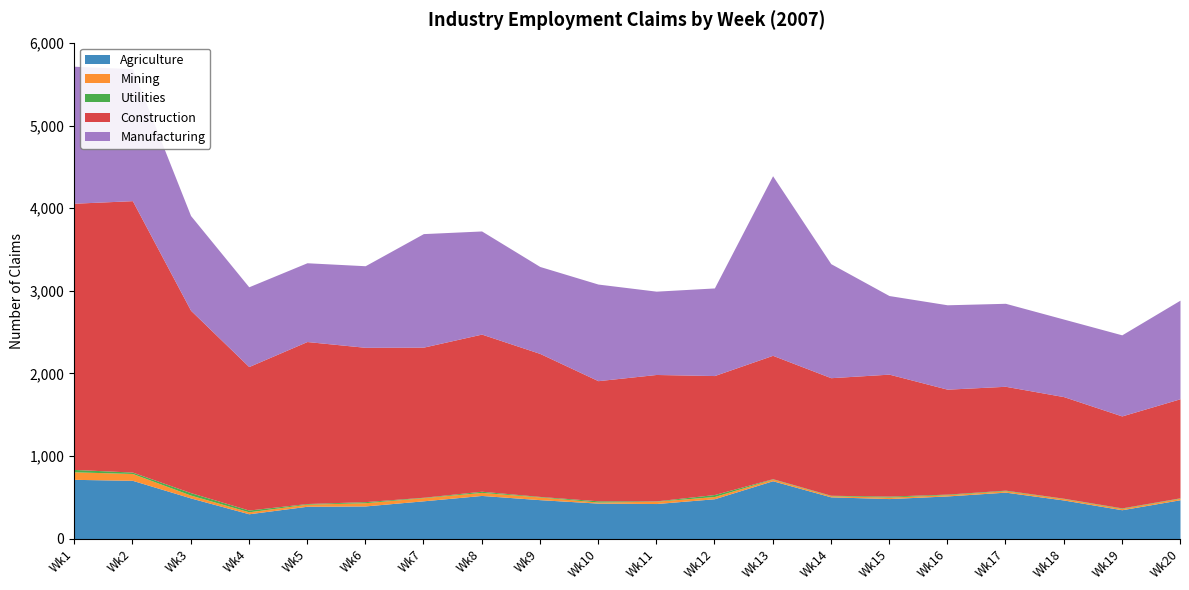

Which series has the widest spread of values?

Construction